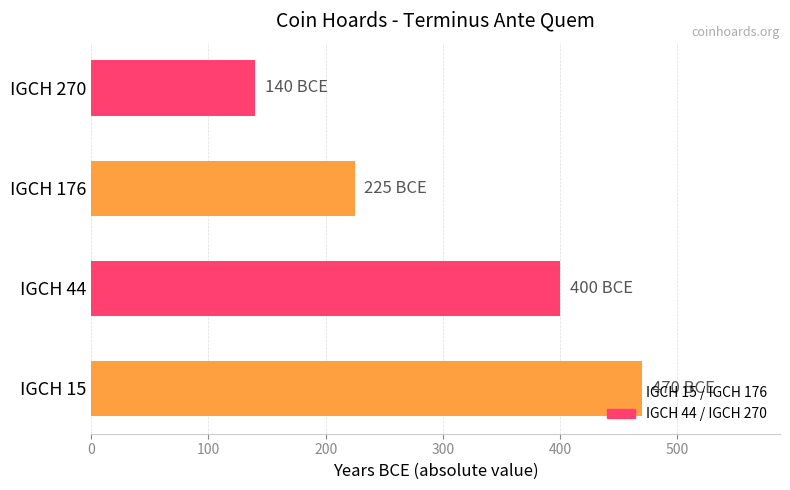

At which label is the value closest to 305?

IGCH 176